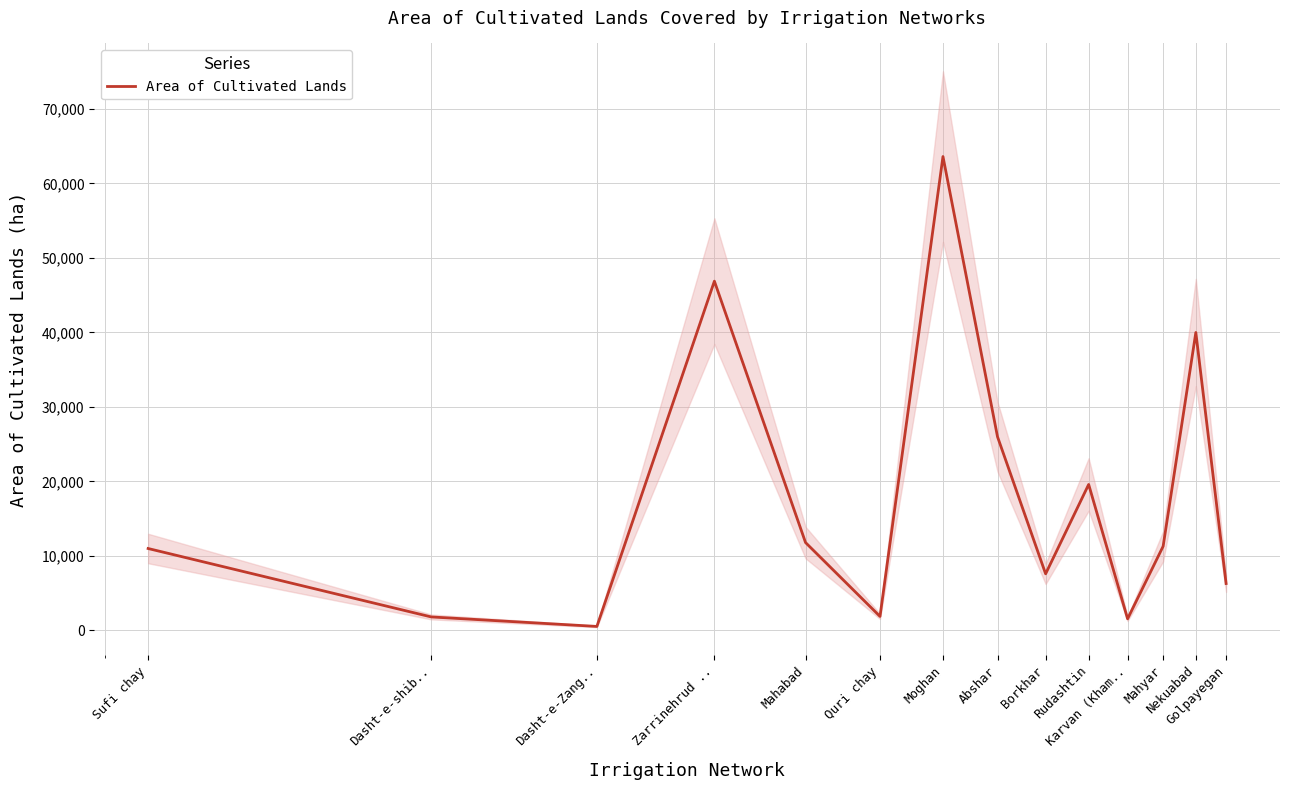

List the labels in order of value, smallest first.

Dasht-e-Zang.., Karvan (Kham.., Dasht-e-shib.., Quri chay, Golpayegan, Borkhar, Sufi chay, Mahyar, Mahabad, Rudashtin, Abshar, Nekuabad, Zarrinehrud .., Moghan